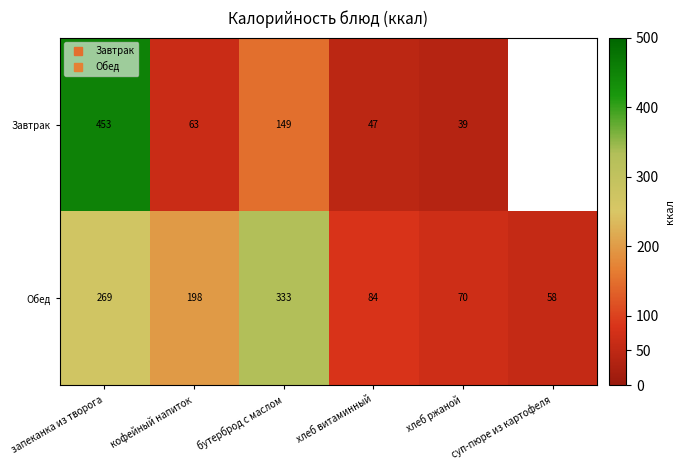

Which label corresponds to the largest value in the chart?

запеканка из творога